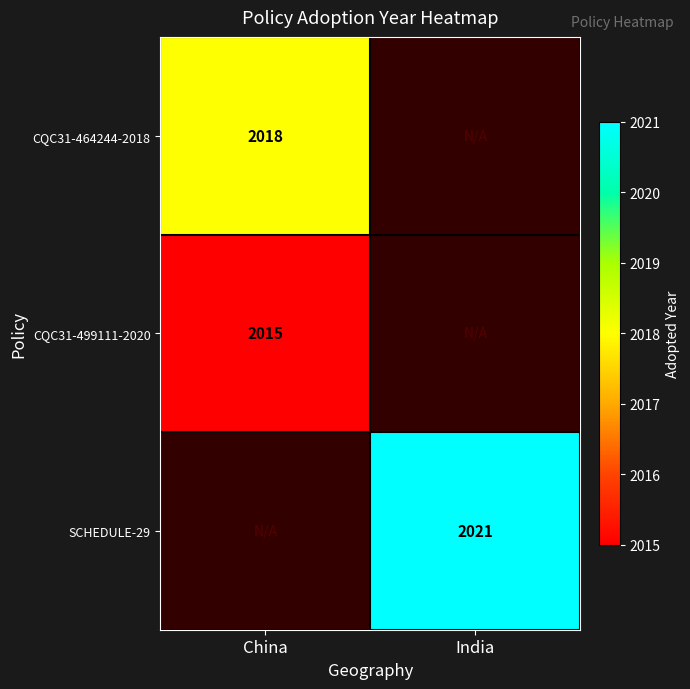

Is the value of CQC31-464244-2018 at China greater than the value of SCHEDULE-29 at India?

No